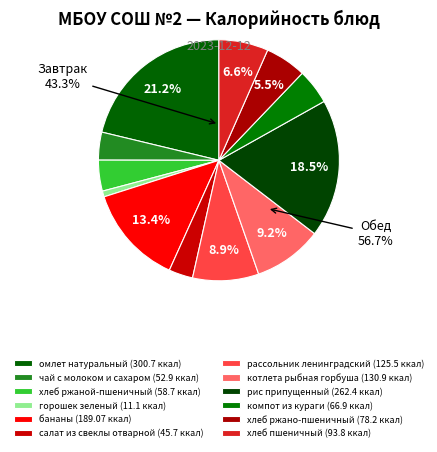

To the nearest percent, what is the average slice percentage?

8%